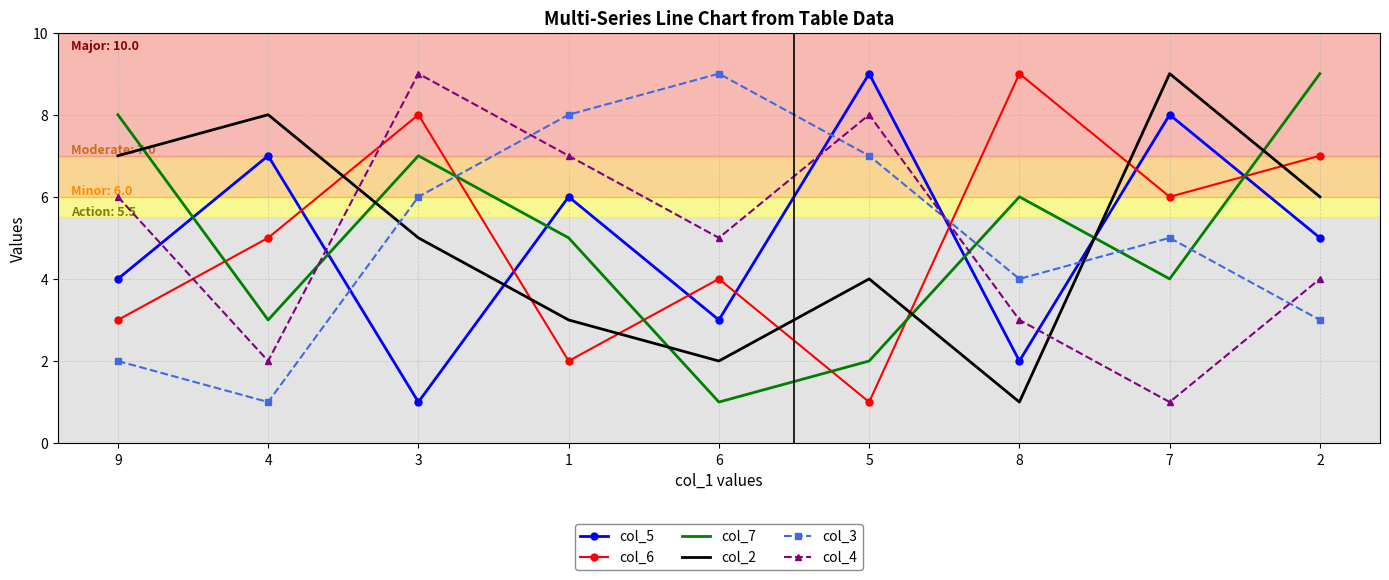

Count the col_3 values in the range 3 to 7.

5